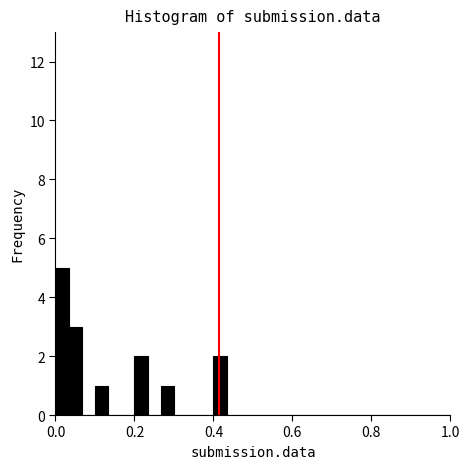

Read against the x-axis, roughly where is the centre of the tallest bar?

0.02